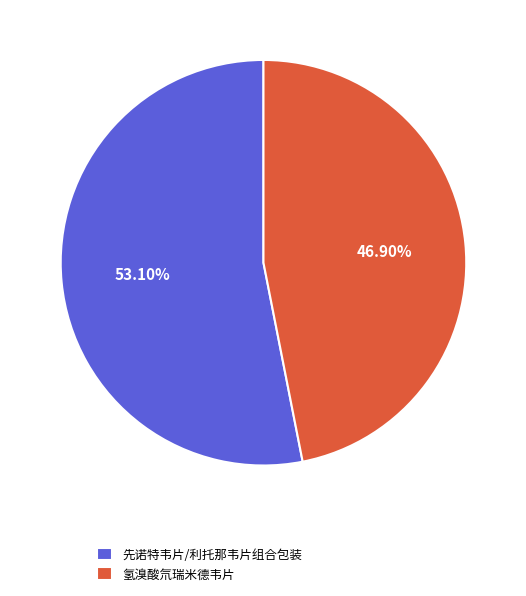

True or false: 先诺特韦片/利托那韦片组合包装 accounts for 64% of the total.

False